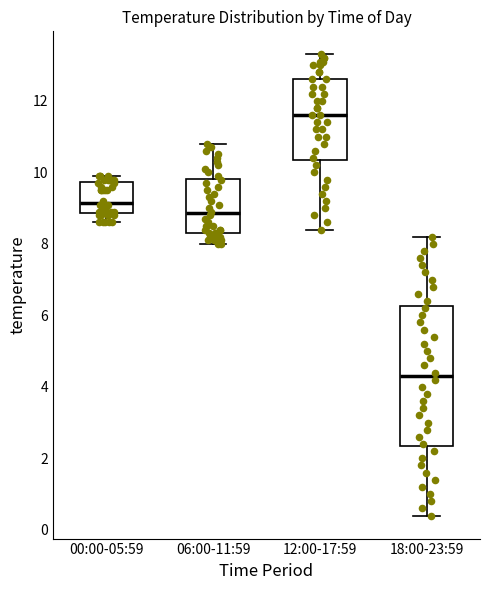

Reading left to right, read every box against the y-axis: the position of its median line, the range the box covers, and the ends of its whiskers. The values are not printed on the chart, so give them approximately, as read against the axis.

00:00-05:59: median 9.2, box 8.8 to 9.8, whiskers 8.6 to 10.0
06:00-11:59: median 8.8, box 8.4 to 9.8, whiskers 8.0 to 10.8
12:00-17:59: median 11.6, box 10.4 to 12.6, whiskers 8.4 to 13.4
18:00-23:59: median 4.4, box 2.4 to 6.2, whiskers 0.4 to 8.2